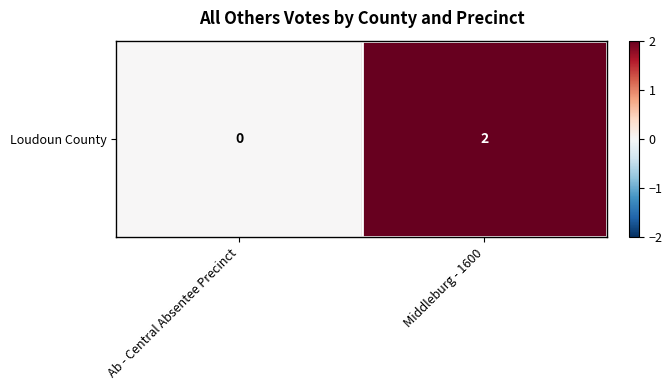

What value does the data have at Middleburg - 1600?

2